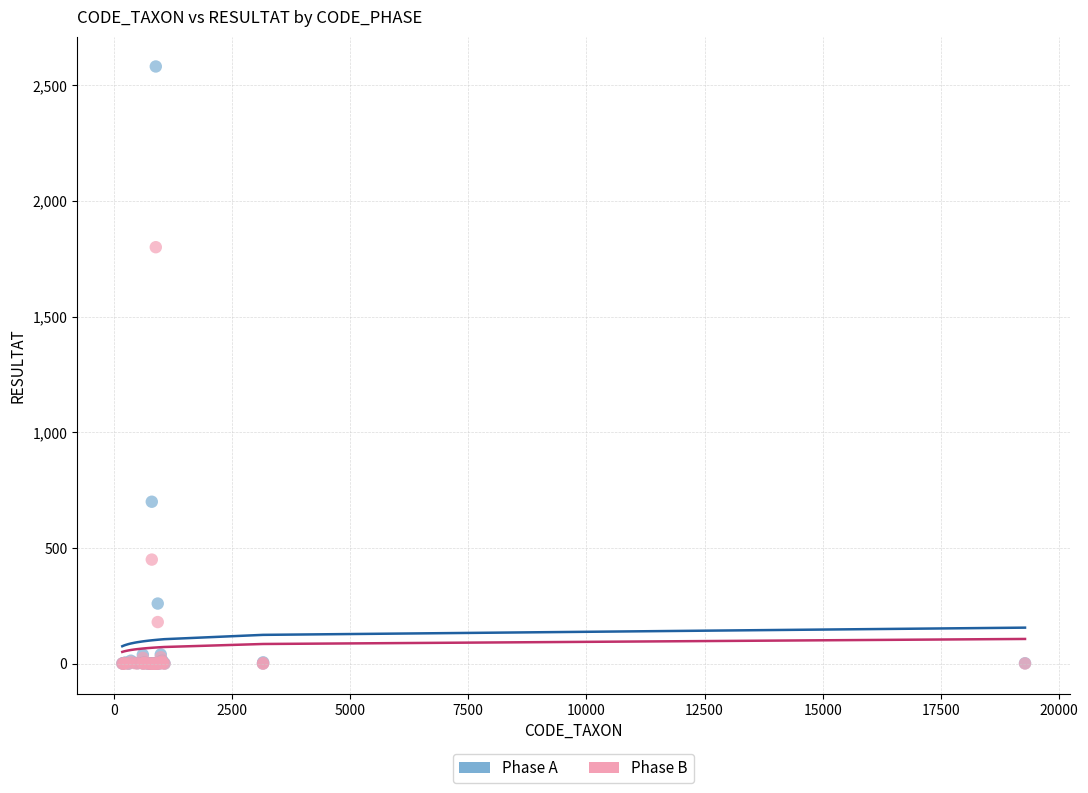

Across all series, what Y value is closest to 1290?

1800